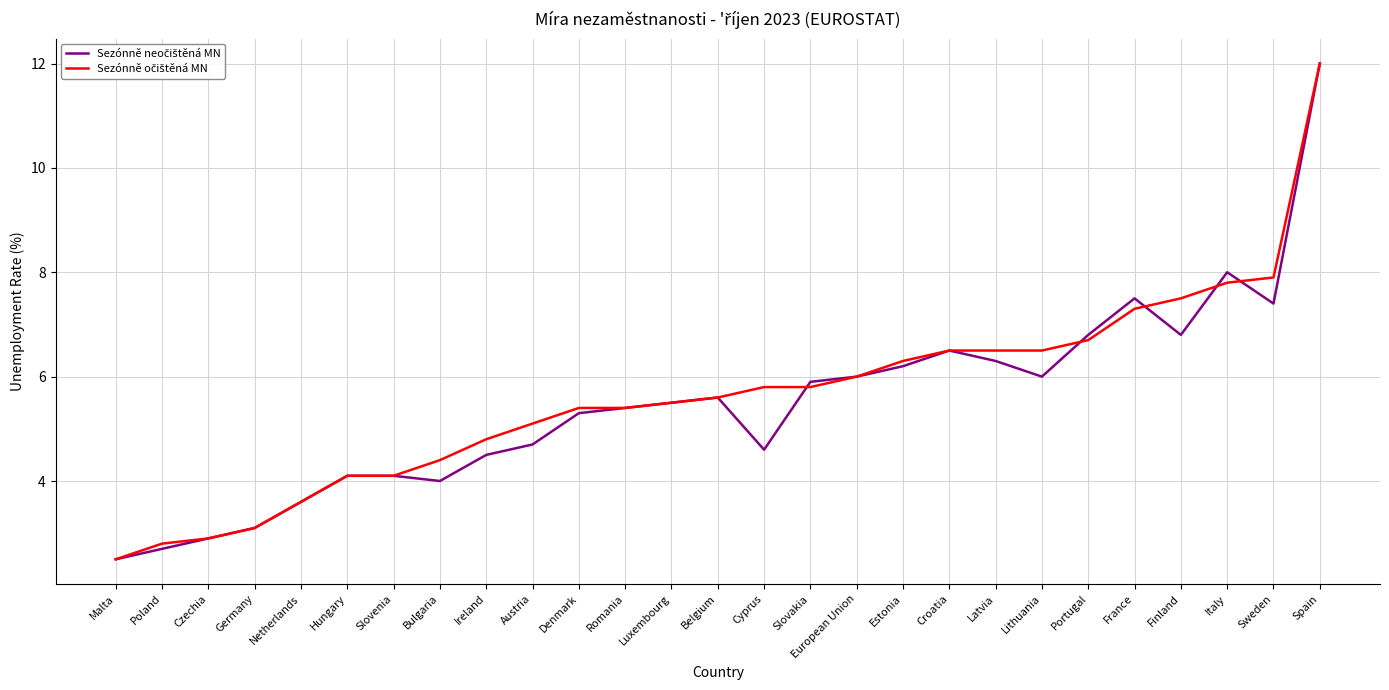

What is the difference between the highest and lowest values at Austria?

0.4